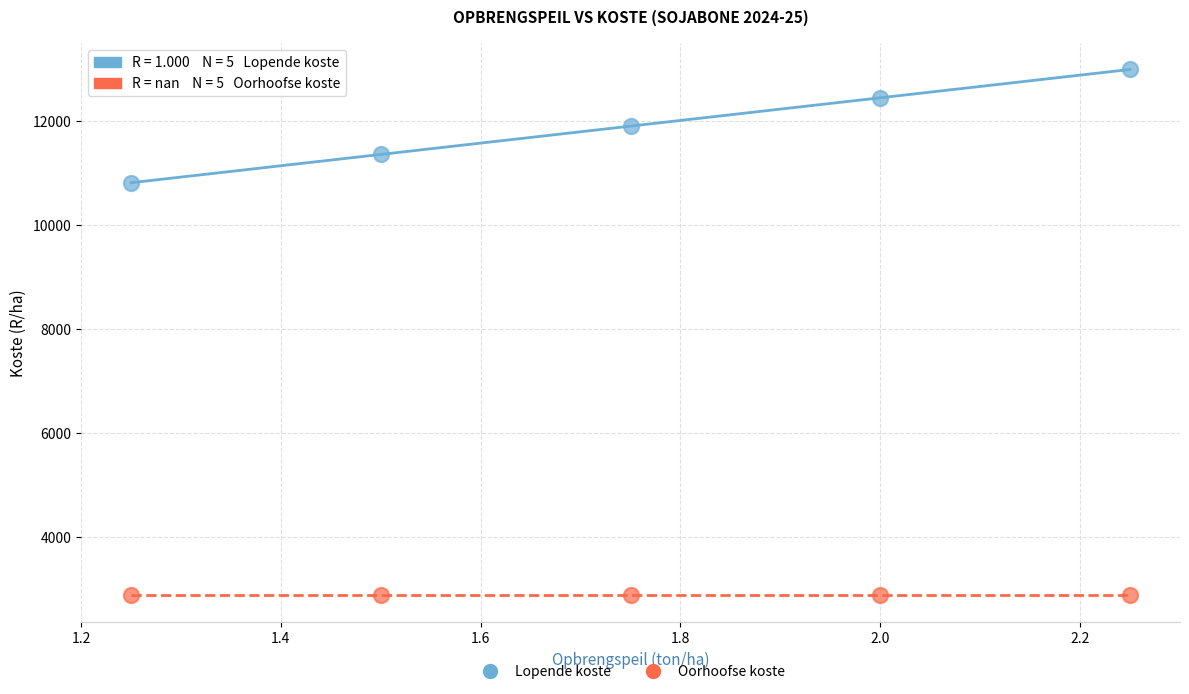

Which series reaches the maximum Y coordinate?

Lopende koste